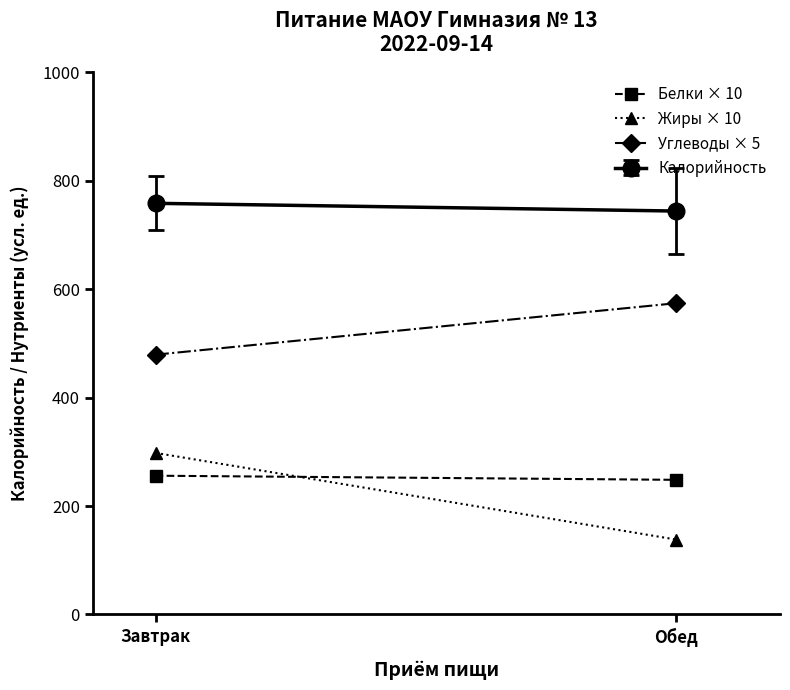

What is the minimum value shown in the chart?

138.2